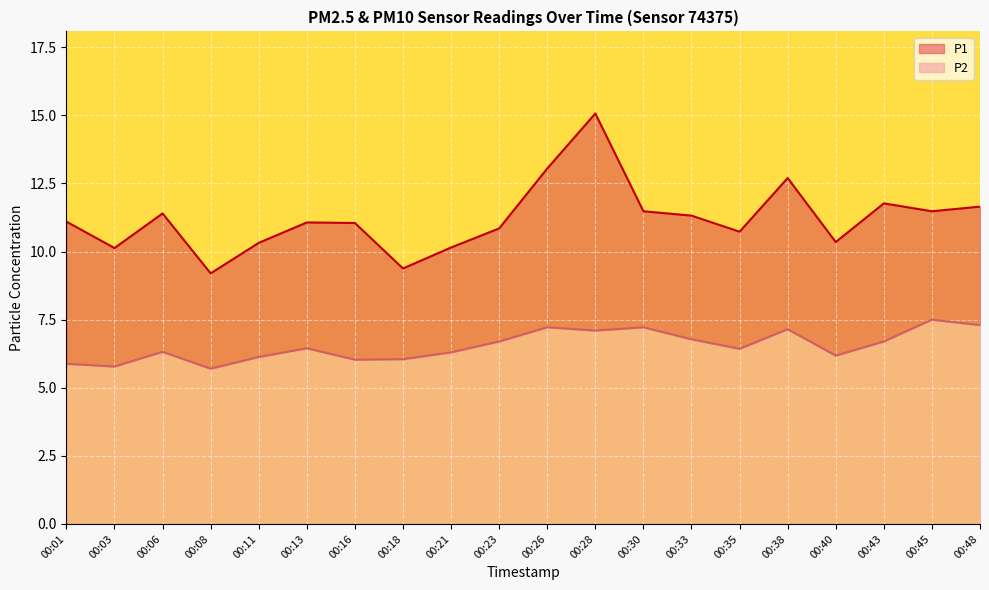

List the labels in order of P2 value, largest first.

00:45, 00:48, 00:26, 00:30, 00:38, 00:28, 00:33, 00:23, 00:43, 00:13, 00:35, 00:06, 00:21, 00:40, 00:11, 00:18, 00:16, 00:01, 00:03, 00:08